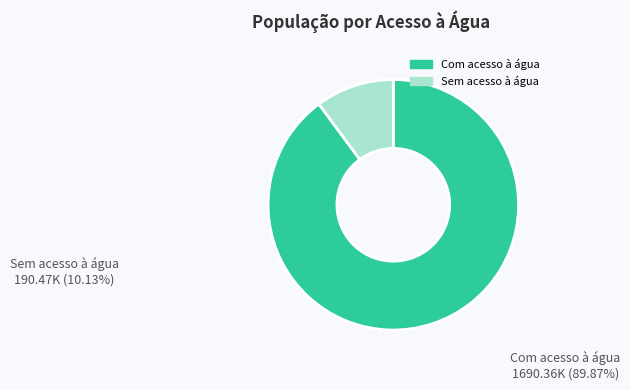

How many segments does this pie chart have?

2